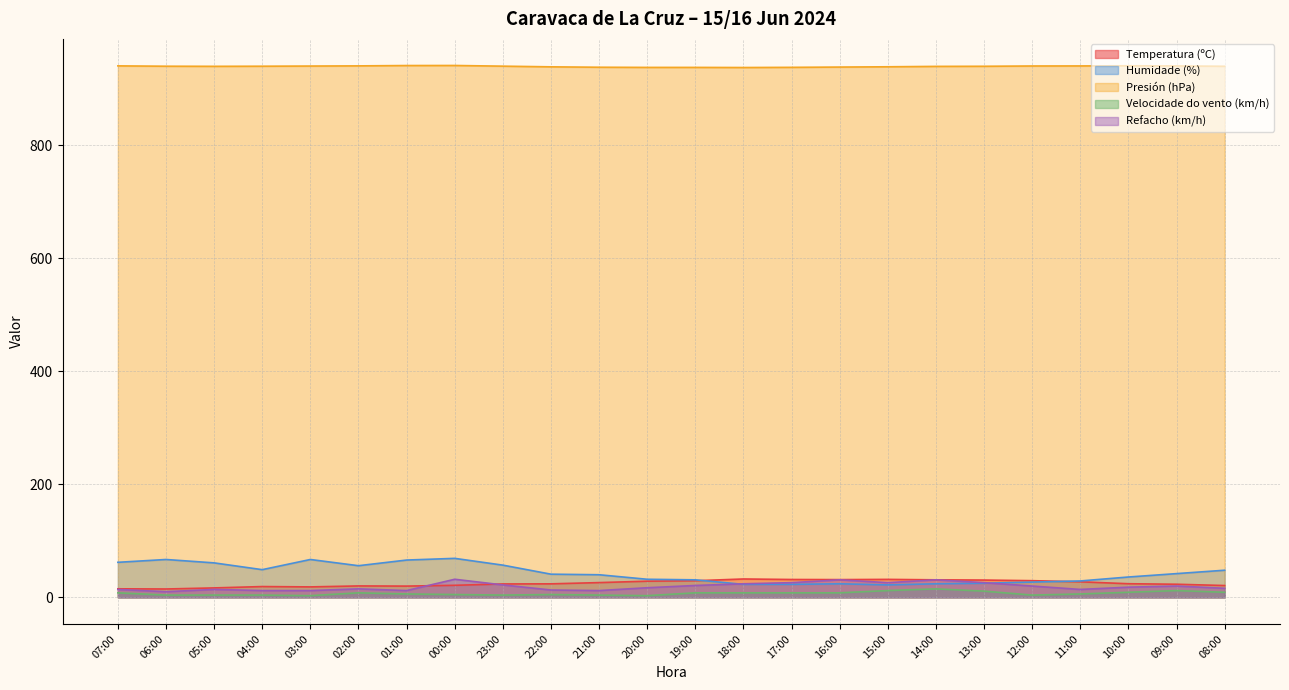

What is the difference between the Presión (hPa) values at 03:00 and 16:00?

1.8